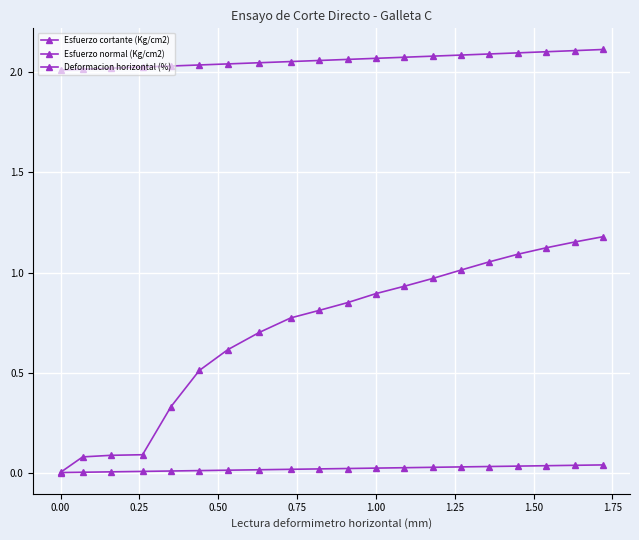

Is this an area chart (filled region under the line)?

No